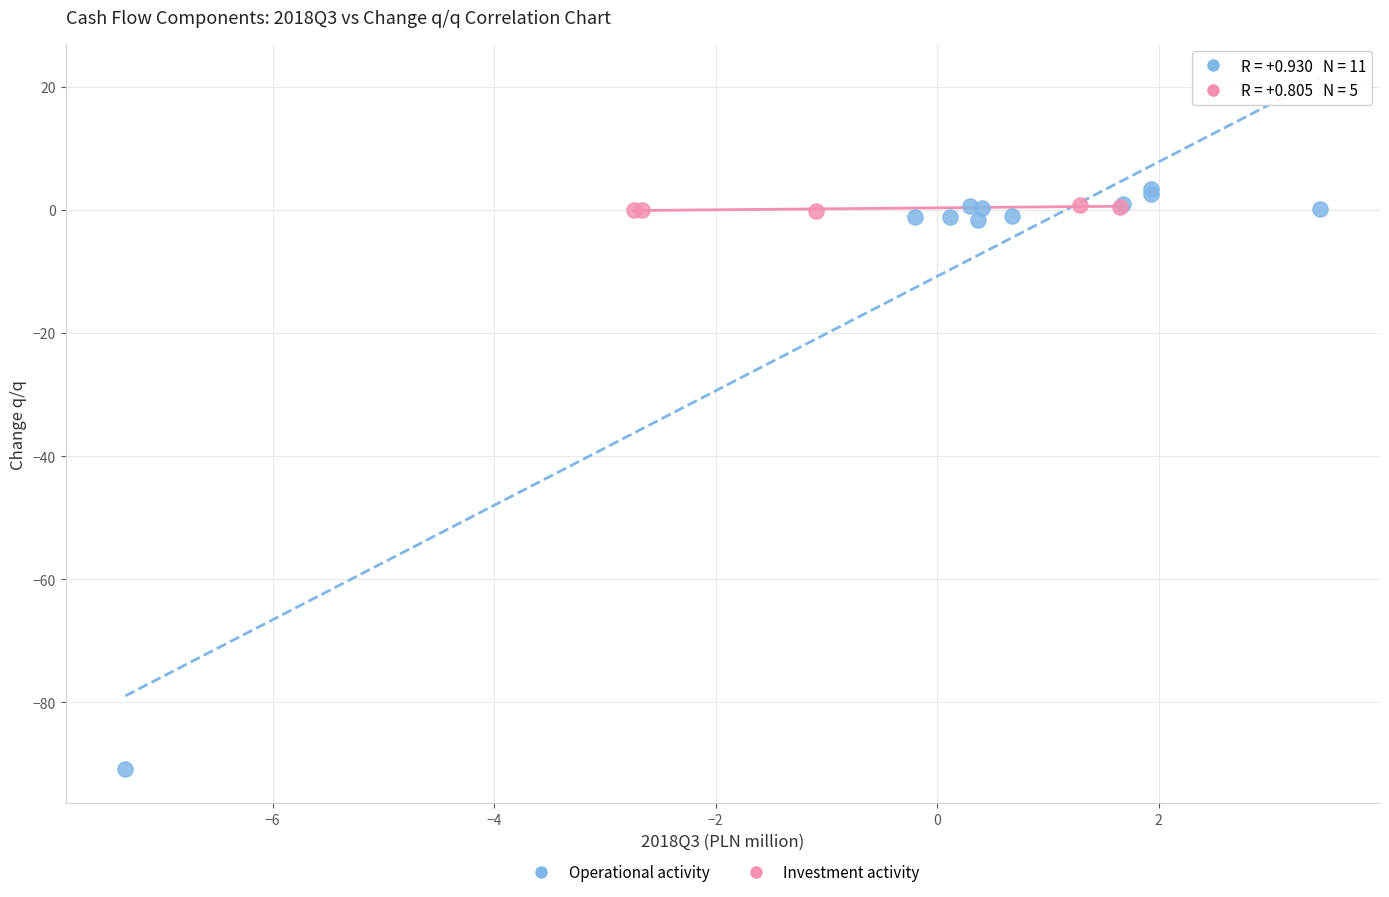

What are all the series names shown in the legend?

Operational activity, Investment activity